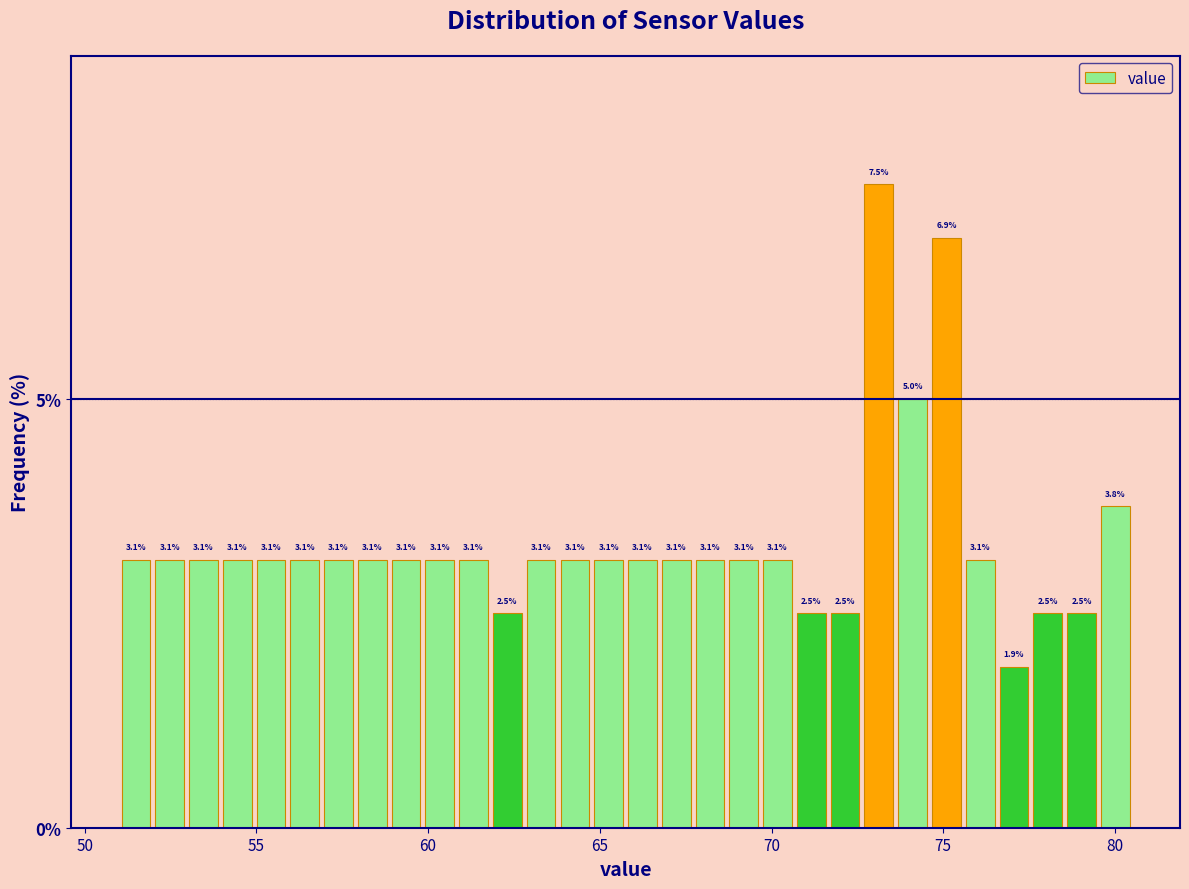

Read against the x-axis, roughly where is the centre of the tallest bar?

73.0